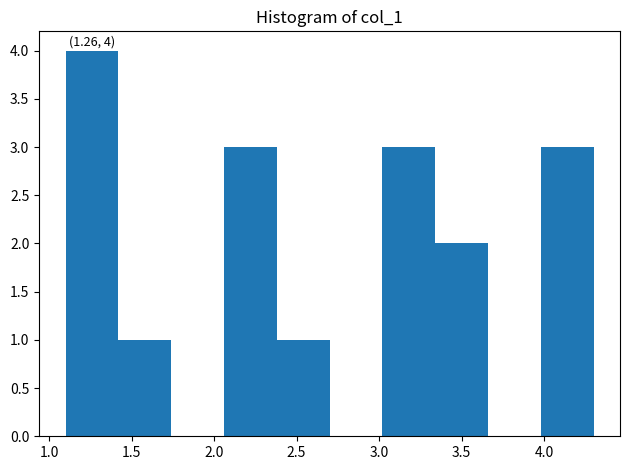

Which range on the x-axis has the tallest bar?

1.10 to 1.42